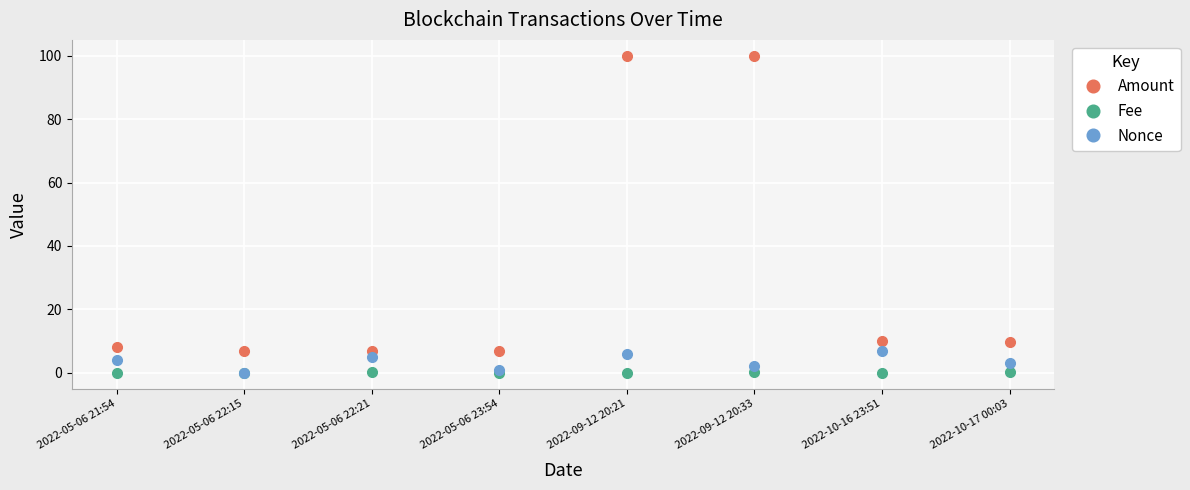

At which category does Nonce reach its first local peak?

2022-05-06 22:21